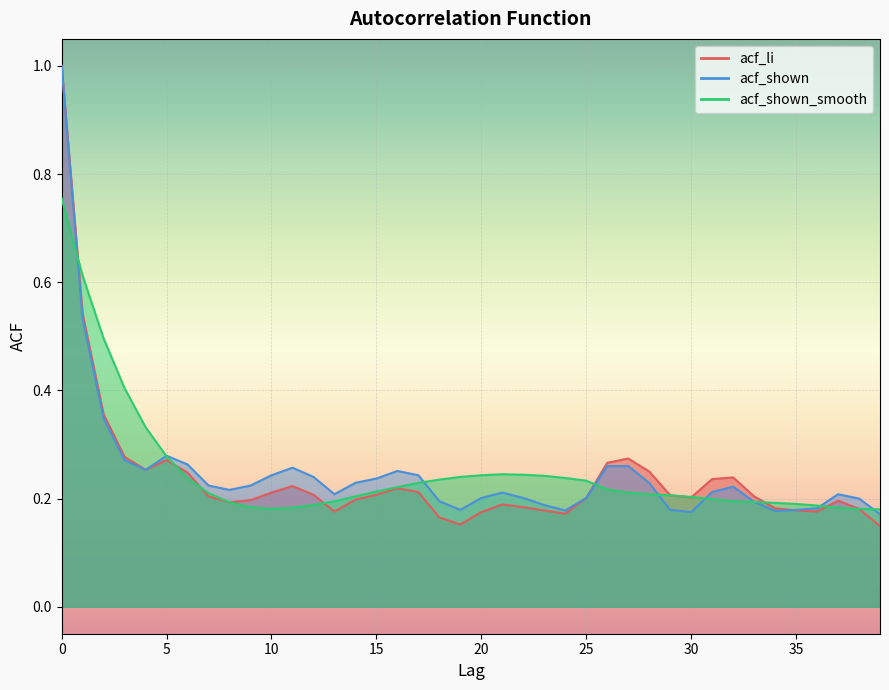

Reading left to right, what are all the values shown in this chart?

acf_li: 0=1.0	1=0.5	2=0.4	3=0.3	4=0.3	5=0.3	6=0.2	7=0.2	8=0.2	9=0.2	10=0.2	11=0.2	12=0.2	13=0.2	14=0.2	15=0.2	16=0.2	17=0.2	18=0.2	19=0.2	20=0.2	21=0.2	22=0.2	23=0.2	24=0.2	25=0.2	26=0.3	27=0.3	28=0.2	29=0.2	30=0.2	31=0.2	32=0.2	33=0.2	34=0.2	35=0.2	36=0.2	37=0.2	38=0.2	39=0.1
acf_shown: 0=1.0	1=0.5	2=0.3	3=0.3	4=0.3	5=0.3	6=0.3	7=0.2	8=0.2	9=0.2	10=0.2	11=0.3	12=0.2	13=0.2	14=0.2	15=0.2	16=0.3	17=0.2	18=0.2	19=0.2	20=0.2	21=0.2	22=0.2	23=0.2	24=0.2	25=0.2	26=0.3	27=0.3	28=0.2	29=0.2	30=0.2	31=0.2	32=0.2	33=0.2	34=0.2	35=0.2	36=0.2	37=0.2	38=0.2	39=0.2
acf_shown_smooth: 0=0.8	1=0.6	2=0.5	3=0.4	4=0.3	5=0.3	6=0.2	7=0.2	8=0.2	9=0.2	10=0.2	11=0.2	12=0.2	13=0.2	14=0.2	15=0.2	16=0.2	17=0.2	18=0.2	19=0.2	20=0.2	21=0.2	22=0.2	23=0.2	24=0.2	25=0.2	26=0.2	27=0.2	28=0.2	29=0.2	30=0.2	31=0.2	32=0.2	33=0.2	34=0.2	35=0.2	36=0.2	37=0.2	38=0.2	39=0.2